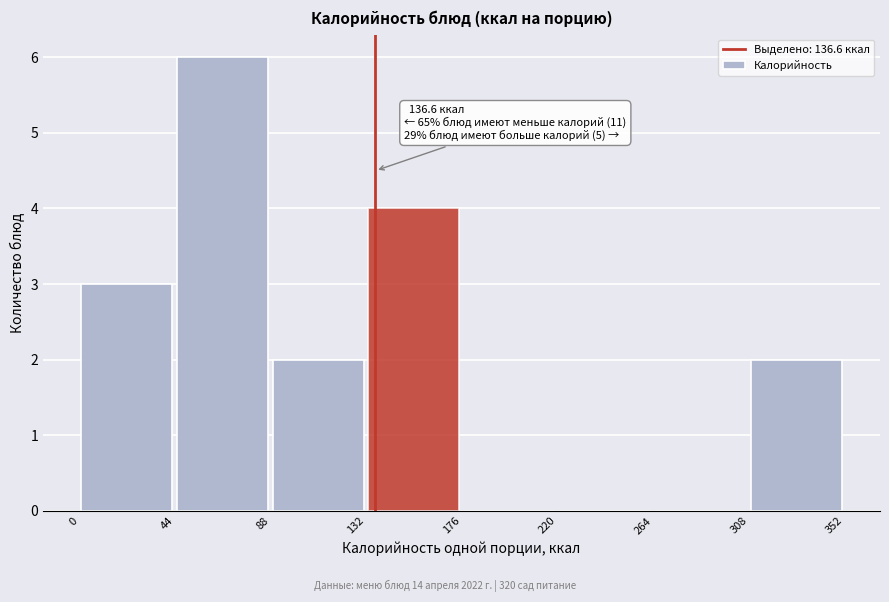

Which range on the x-axis has the tallest bar?

44 to 88